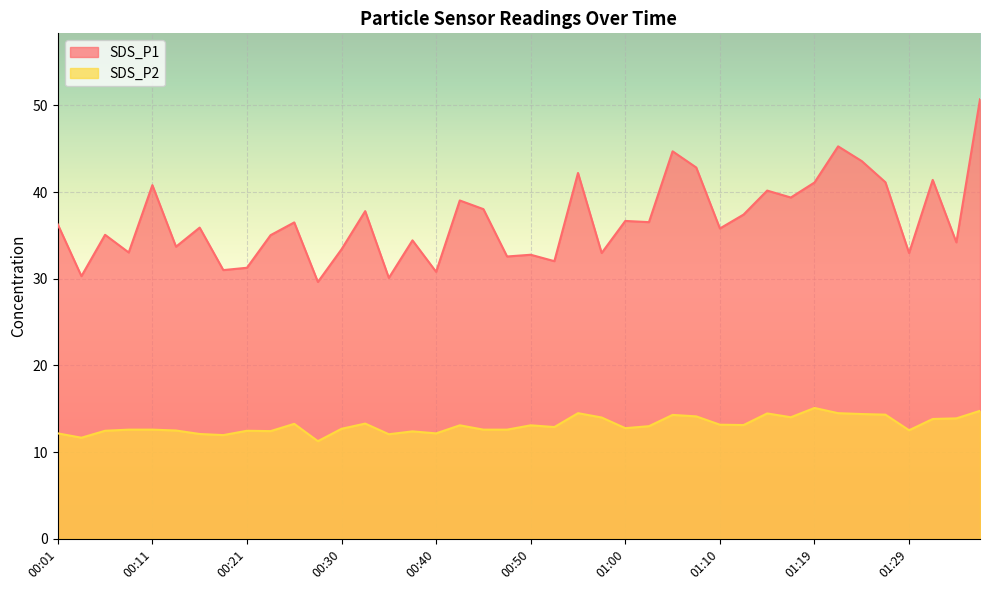

True or false: SDS_P2 has a value of 12.4 at 00:38.

True